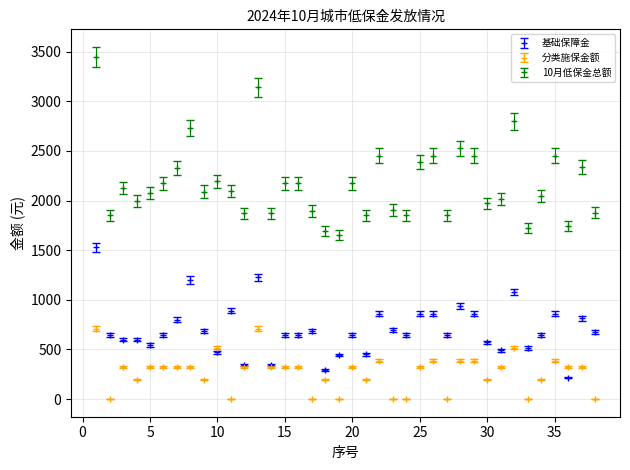

True or false: 基础保障金 and 10月低保金总额 intersect in this chart.

False